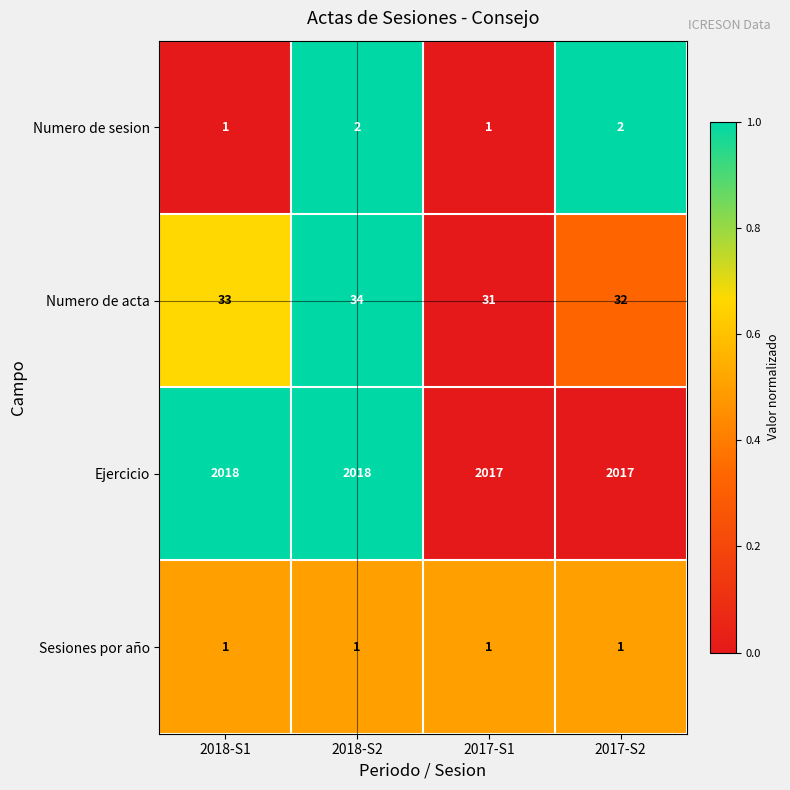

List the series in order of their peak value, lowest first.

Sesiones por año, Numero de sesion, Numero de acta, Ejercicio